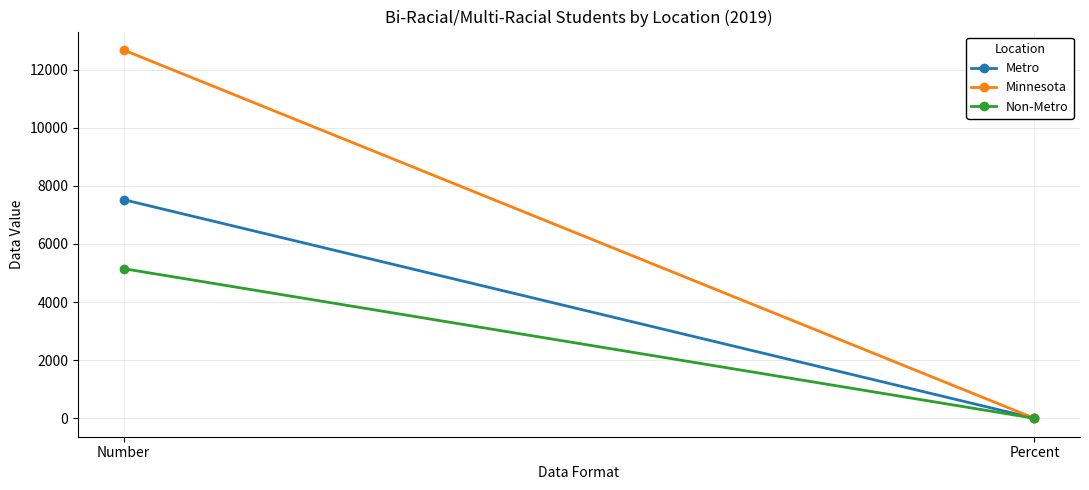

At which category does the chart reach its peak across all series?

Number